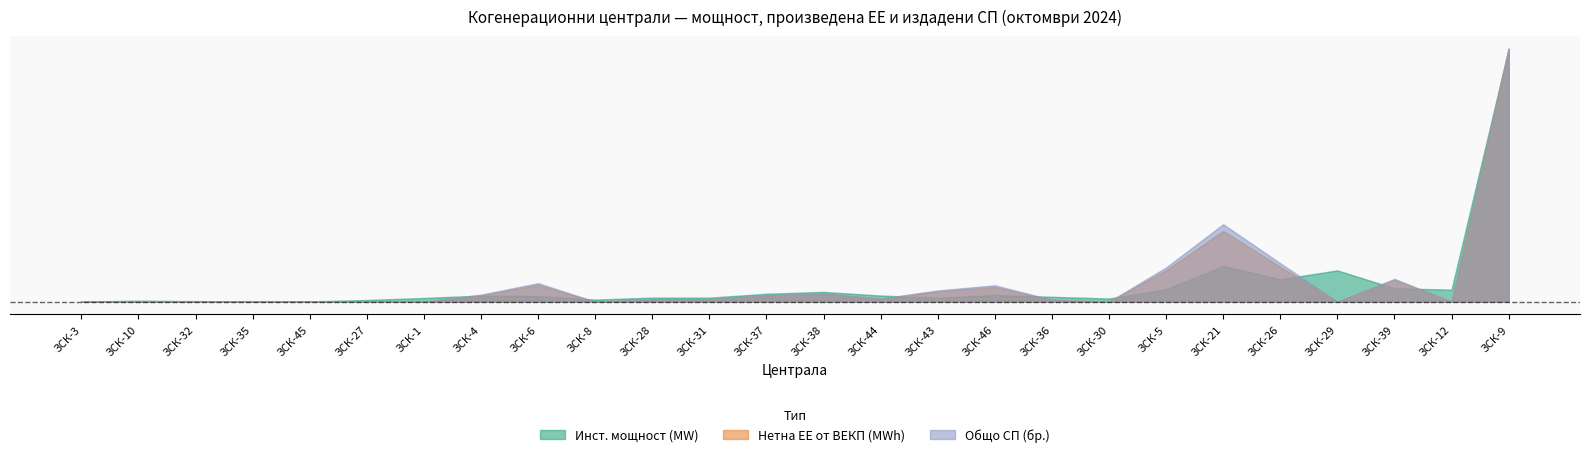

The Общо СП (бр.) series shows 9150.8 at ЗСК-1. True or false?

False